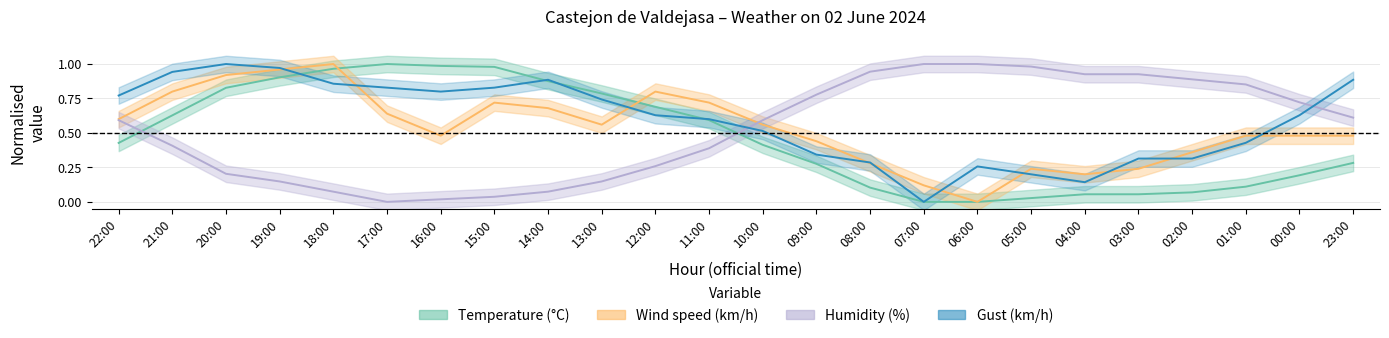

What is the difference between the maximum and minimum values in the Temperature (°C) series?

1.0